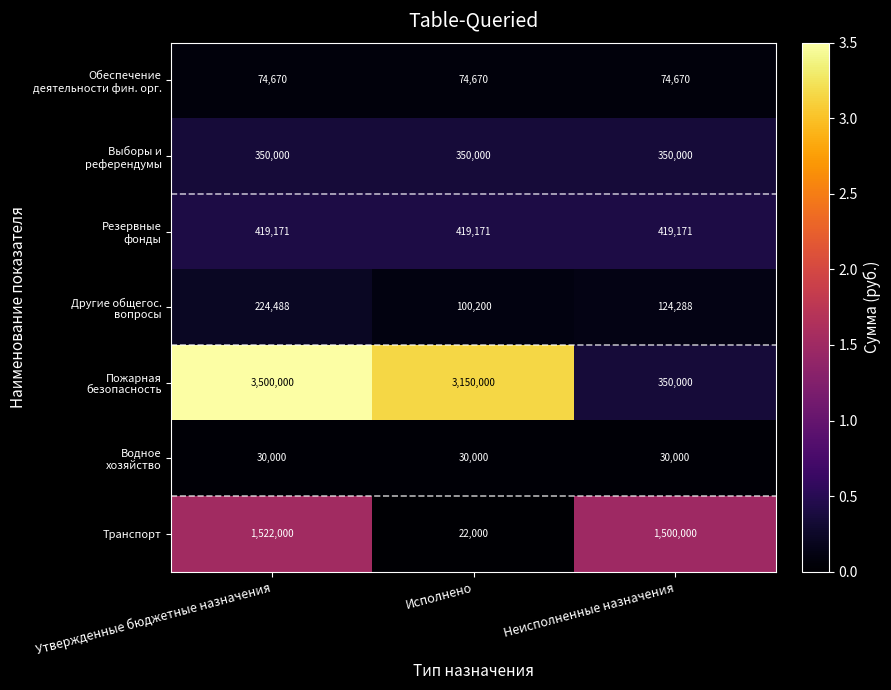

What is the difference between the highest and lowest values at Исполнено?

3128000